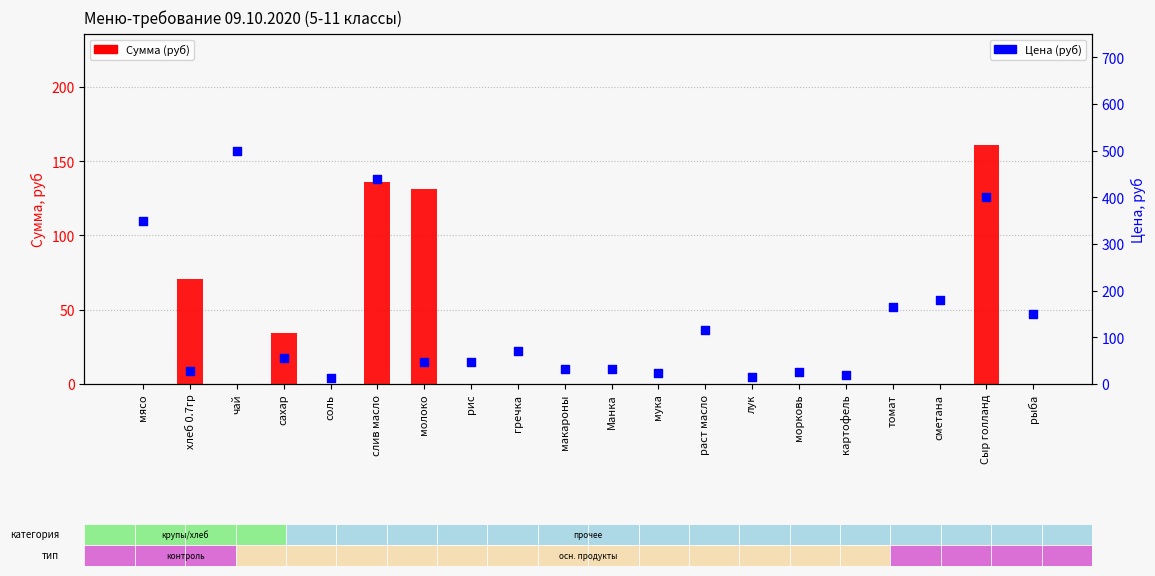

At which category is the sum across all series the highest?

слив масло